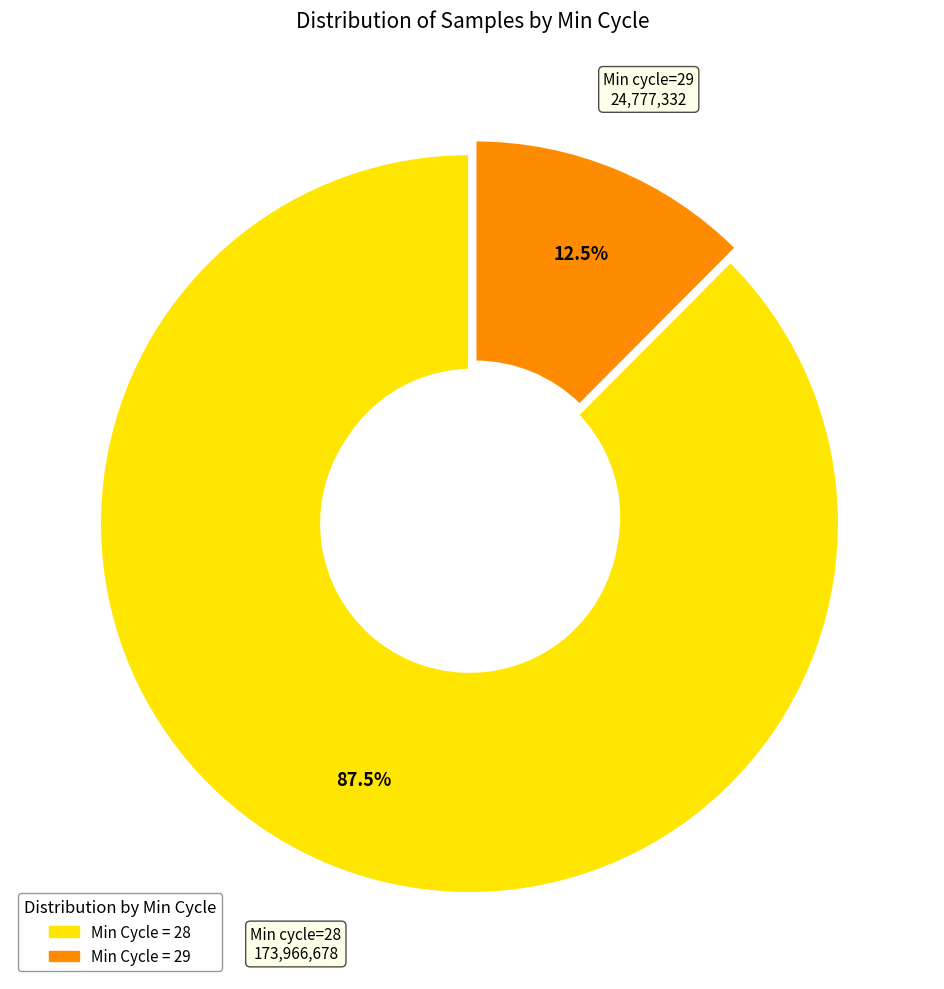

Is there any slice that represents more than half of the pie?

Yes